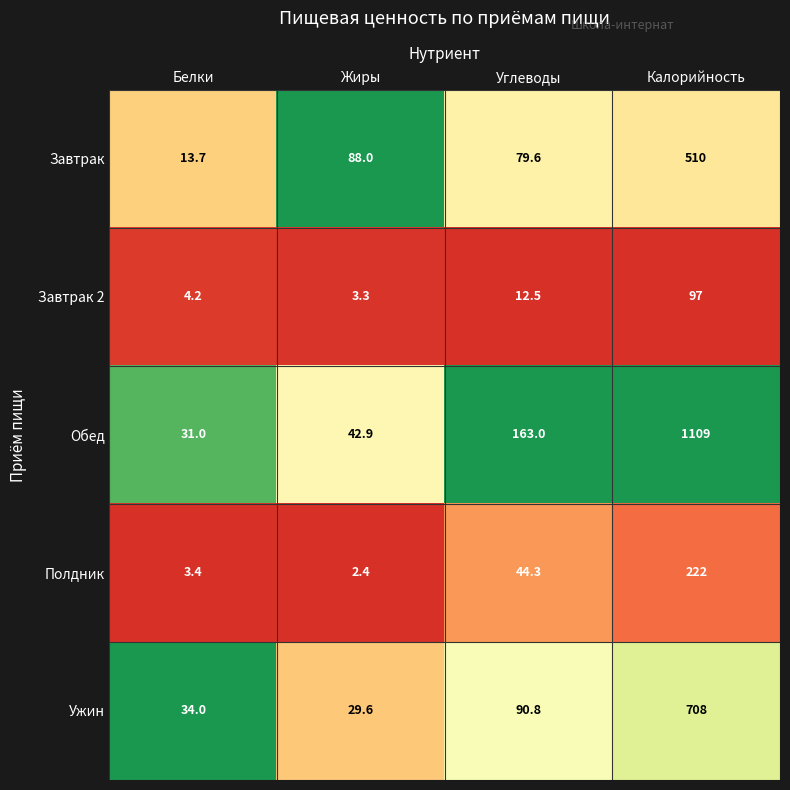

Which series has the largest range (max minus min)?

Обед